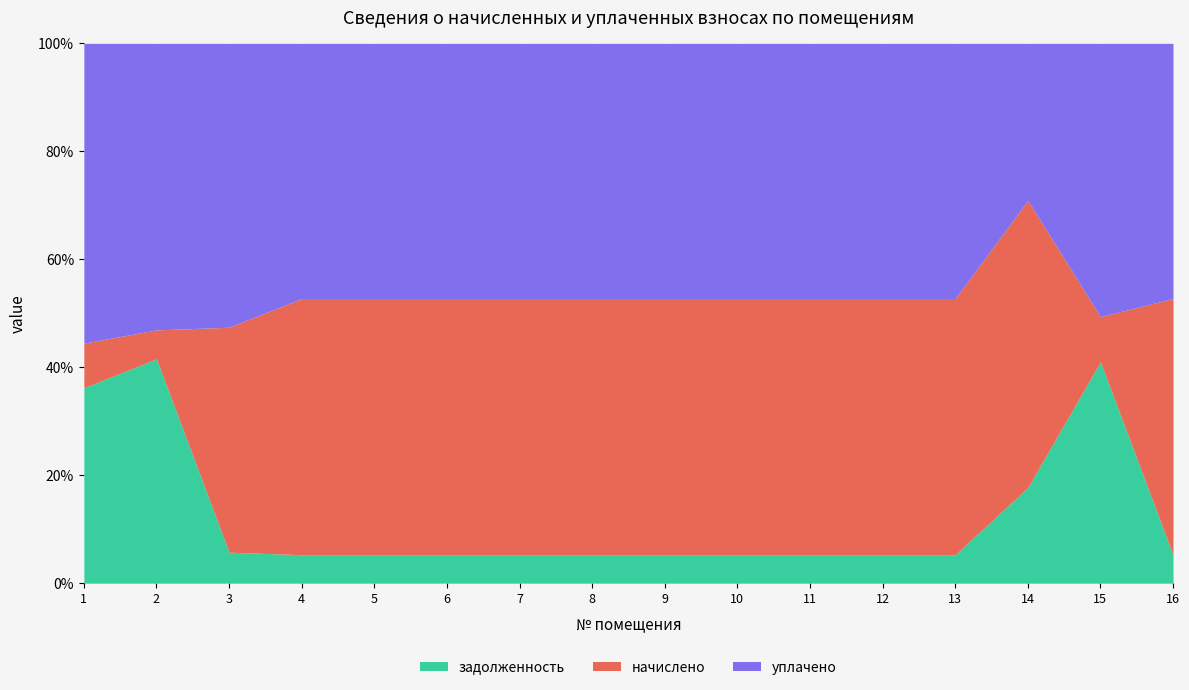

True or false: уплачено has a value of 43441.0 at 1.

False